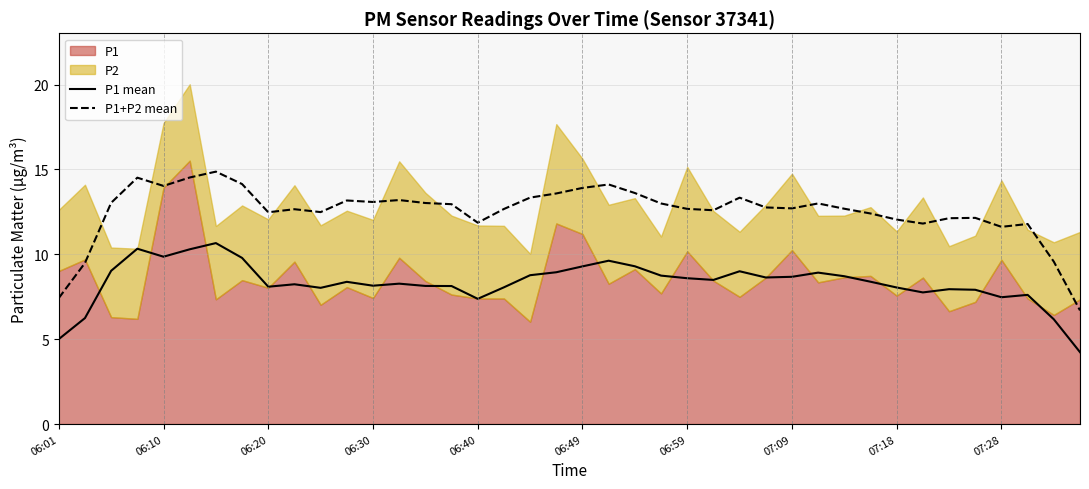

Is it true that P1+P2 mean equals 11.9 at 06:40?

True